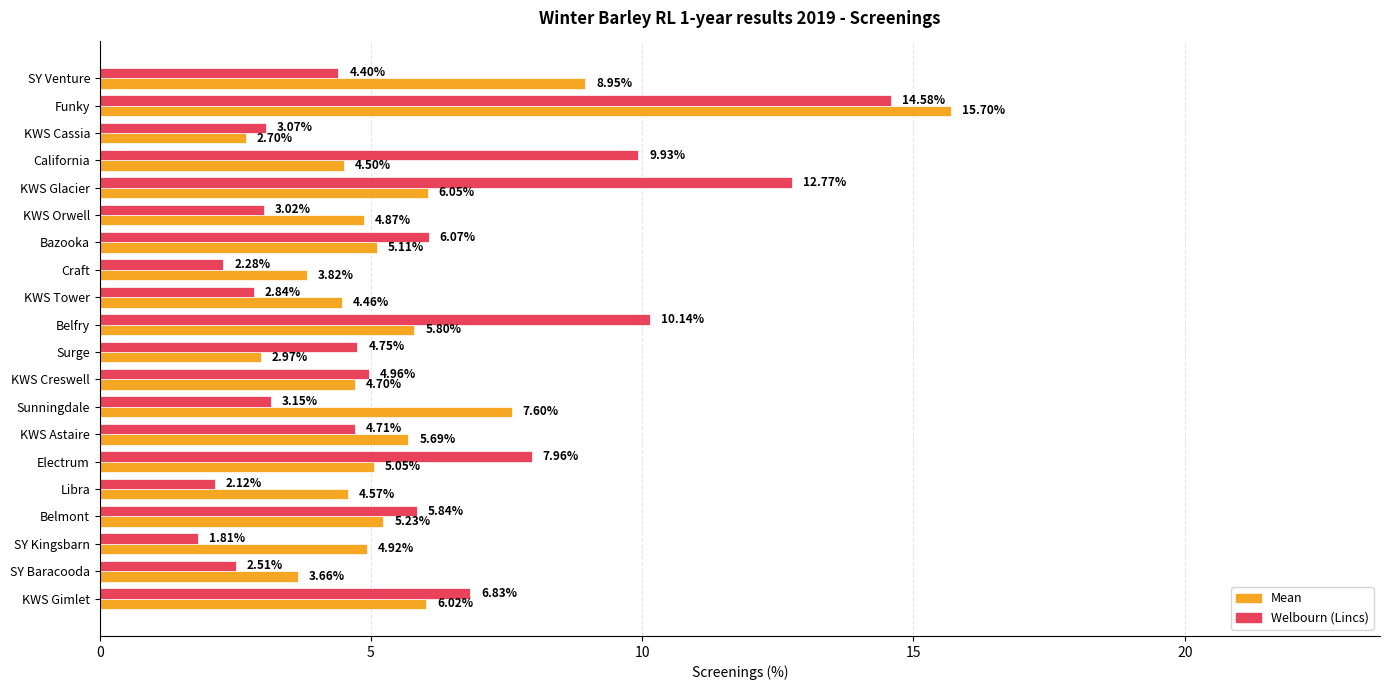

At which category does the chart reach its minimum across all series?

SY Kingsbarn